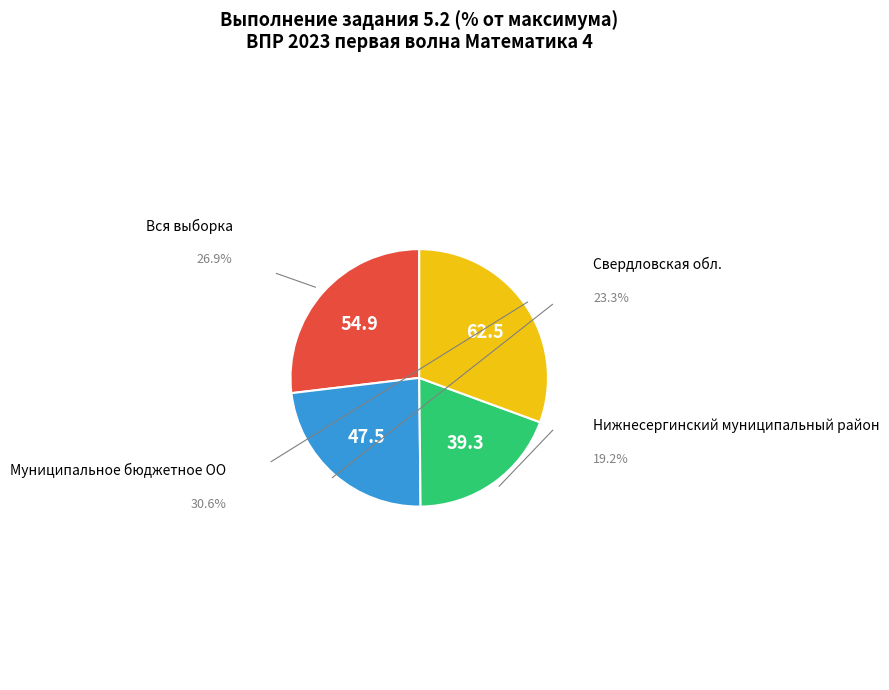

Does Свердловская обл. account for over 50% of the chart?

No